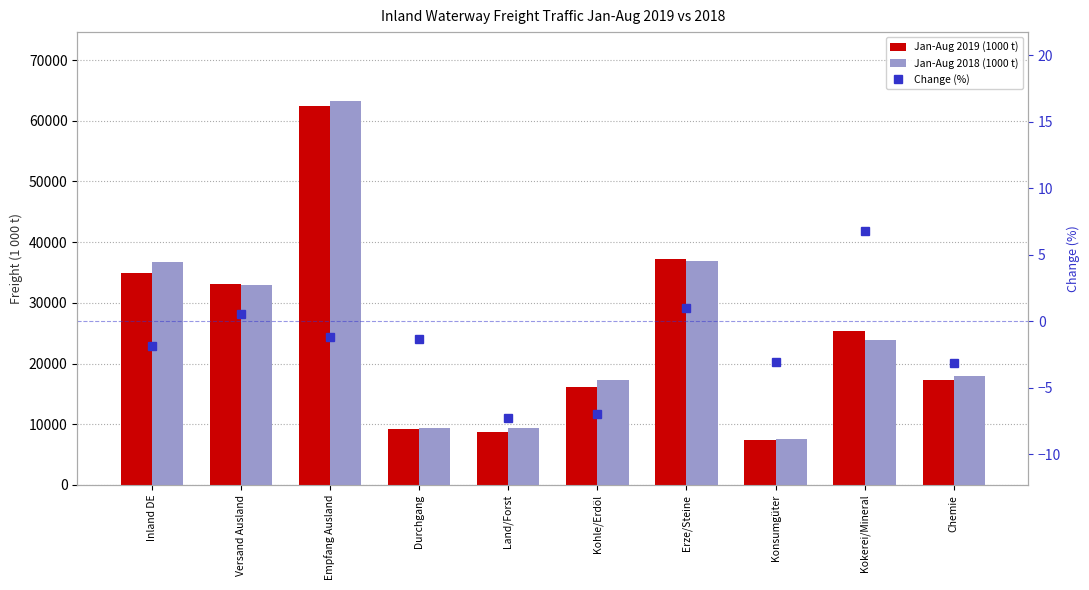

The Jan-Aug 2019 (1000 t) series shows 17345.0 at Chemie. True or false?

True